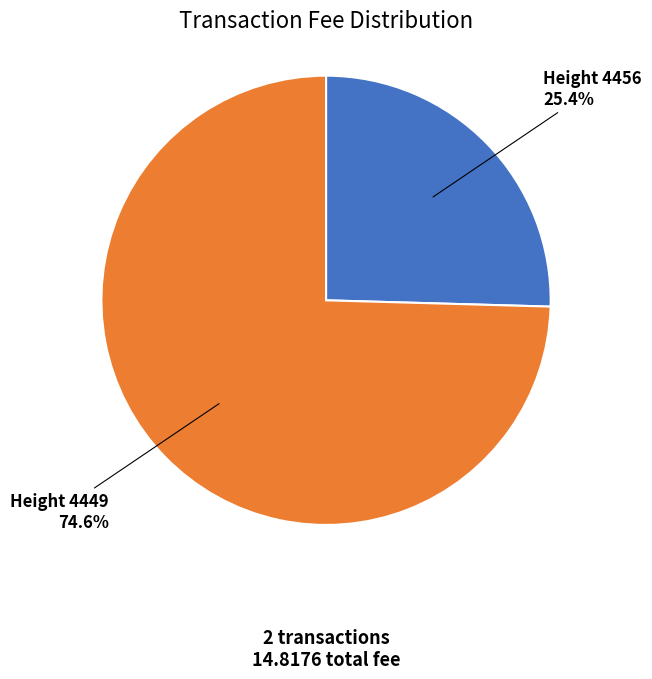

Is there any slice that represents more than half of the pie?

Yes